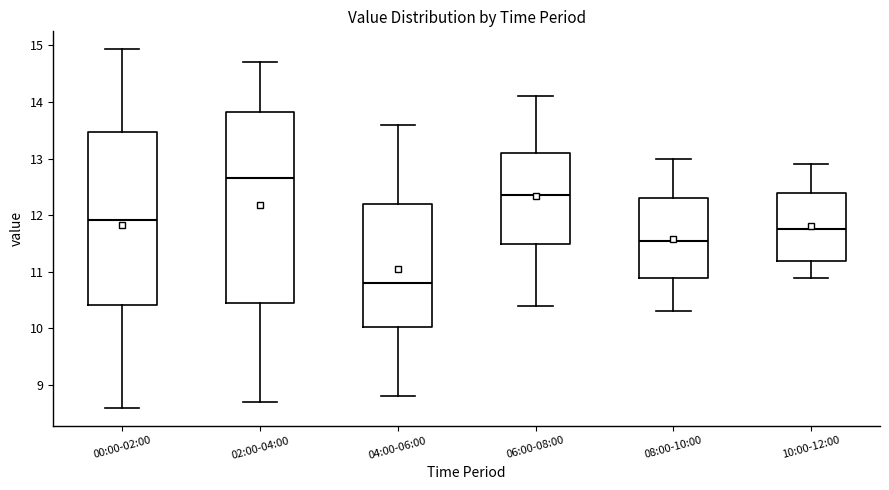

Comparing the boxes themselves (not the whiskers), which one is the tallest?

02:00-04:00